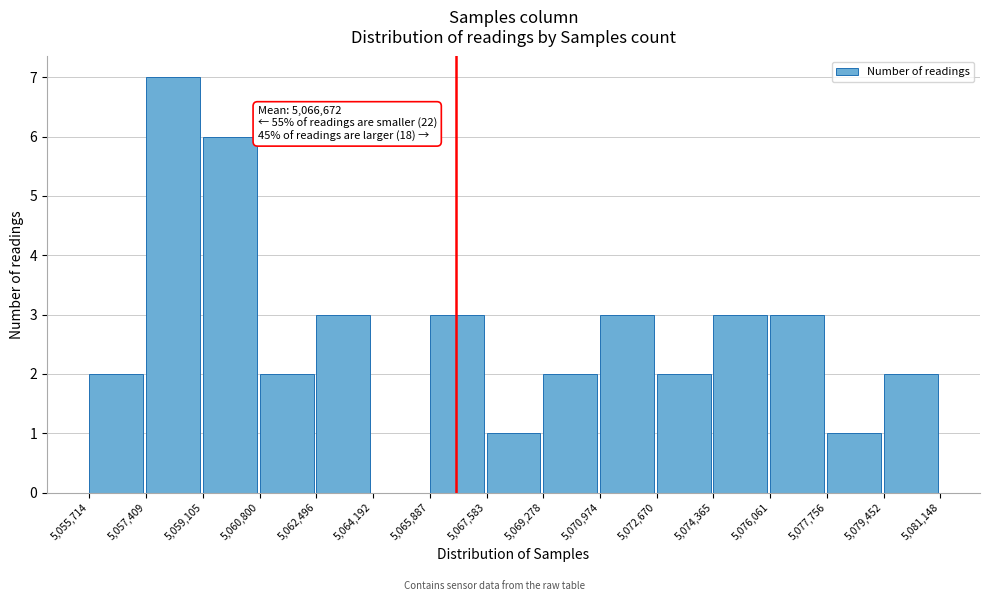

Which range on the x-axis has the tallest bar?

5,057,409 to 5,059,105